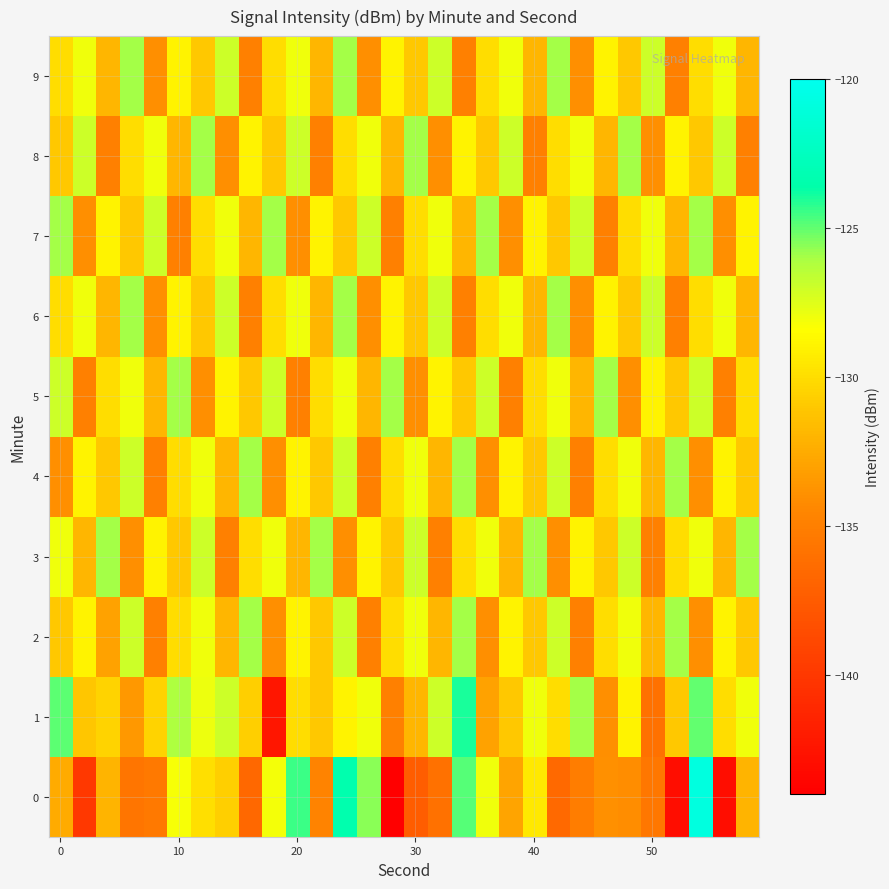

Count the number of categories in the chart.

30